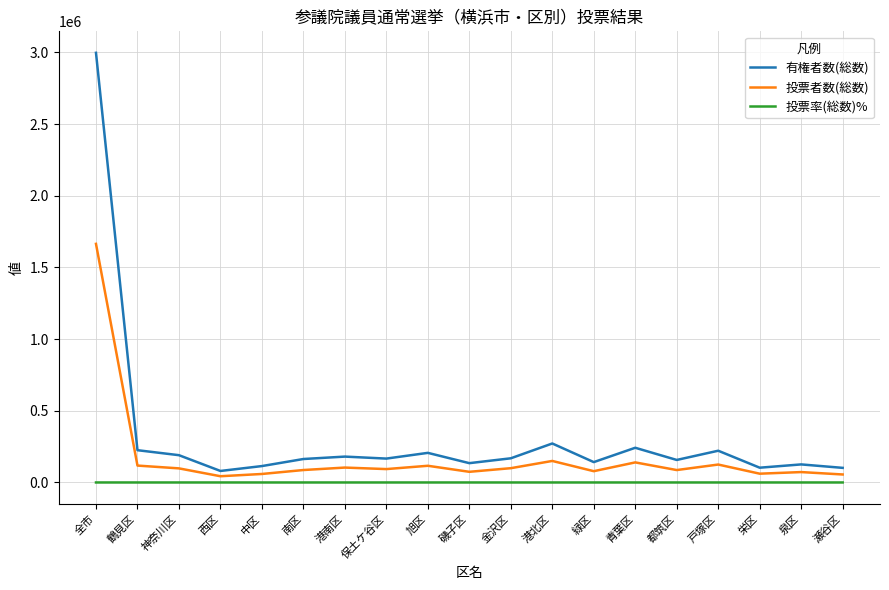

What is the total value across all series at 南区?

250583.1